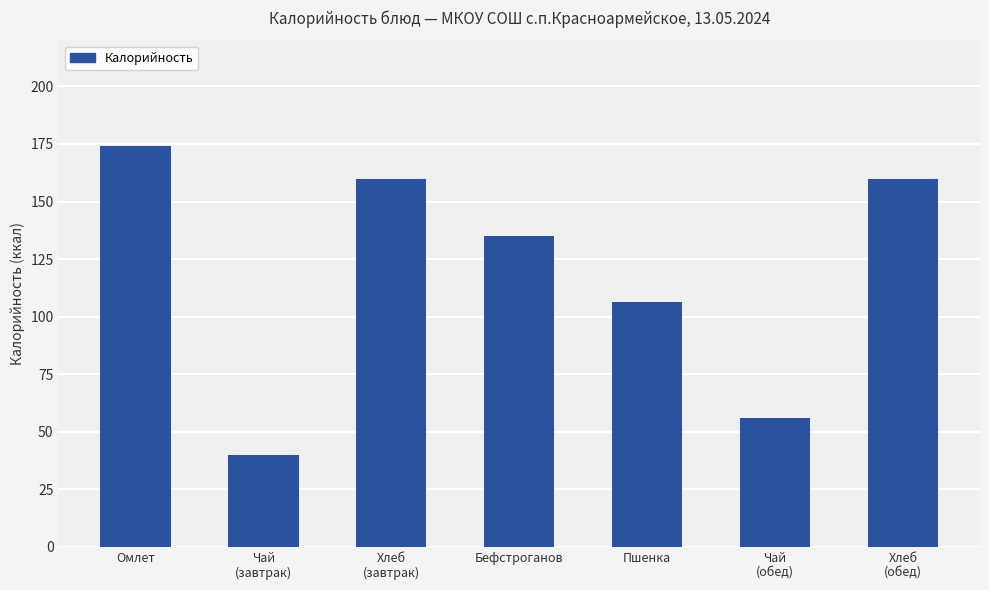

Reading left to right, extract all data points from this chart.

Омлет=174.0	Чай
(завтрак)=40.0	Хлеб
(завтрак)=159.6	Бефстроганов=135.0	Пшенка=106.5	Чай
(обед)=56.0	Хлеб
(обед)=159.6